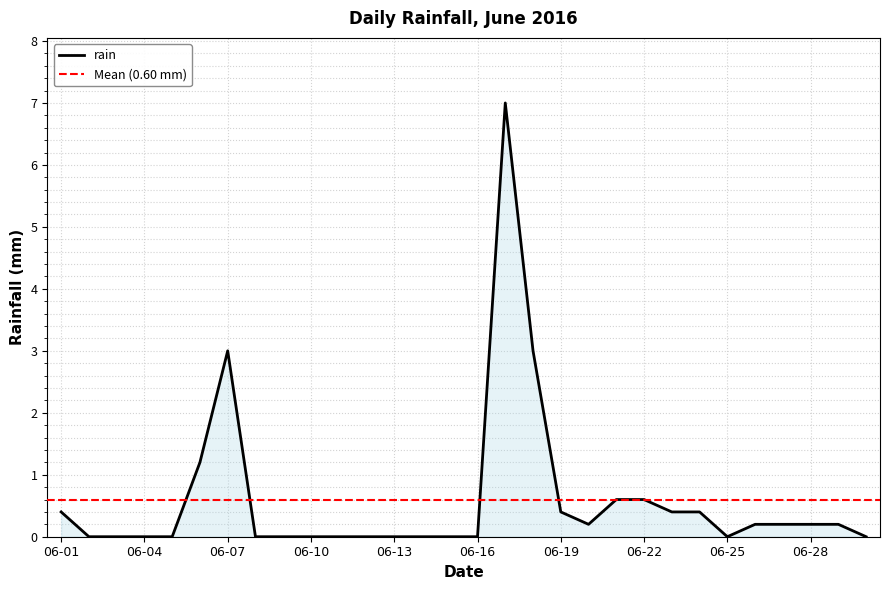

Is it true that rain equals 0.0 at 06-04?

True